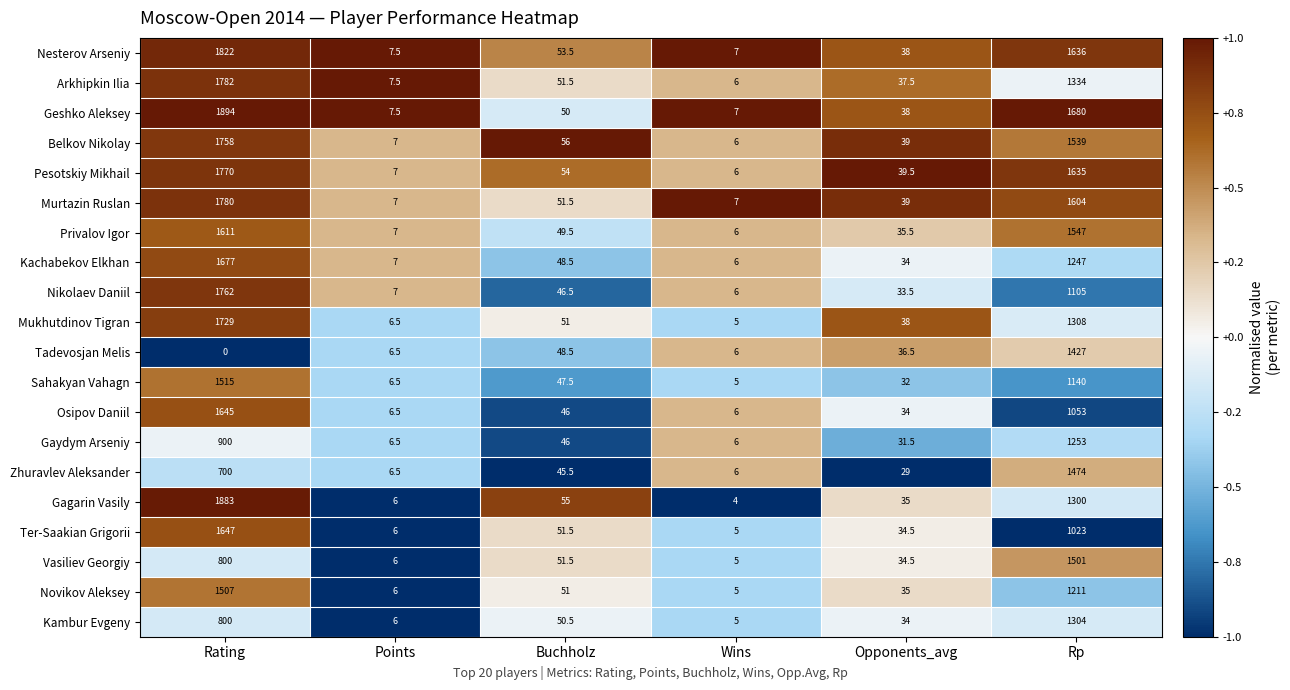

True or false: Vasiliev Georgiy has a value of 19.2 at Buchholz.

False